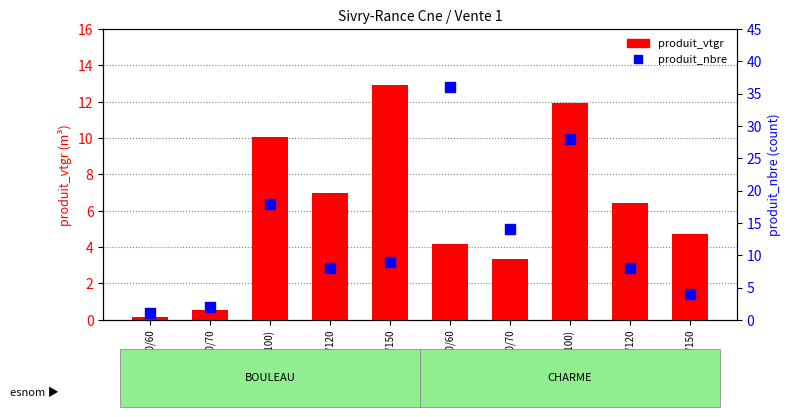

Reading left to right, what are all the values shown in this chart?

produit_vtgr: 40/60=0.2	60/70=0.5	70/(R:90-F:100)=10.1	(R:90-F:100)/120=7.0	120/150=12.9	40/60=4.2	60/70=3.3	70/(R:90-F:100)=11.9	(R:90-F:100)/120=6.5	120/150=4.7
produit_nbre: 40/60=1.0	60/70=2.0	70/(R:90-F:100)=18.0	(R:90-F:100)/120=8.0	120/150=9.0	40/60=36.0	60/70=14.0	70/(R:90-F:100)=28.0	(R:90-F:100)/120=8.0	120/150=4.0